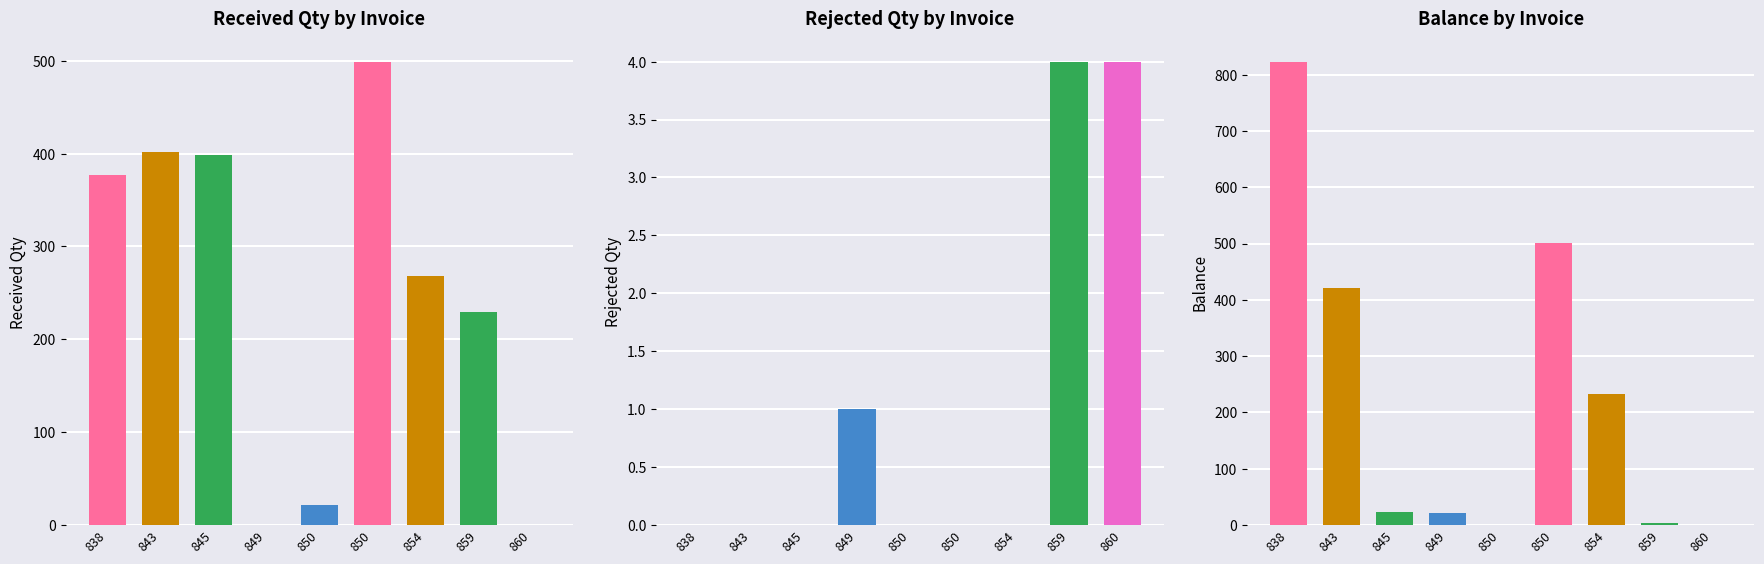

Which series has the largest total across all categories?

received_qty